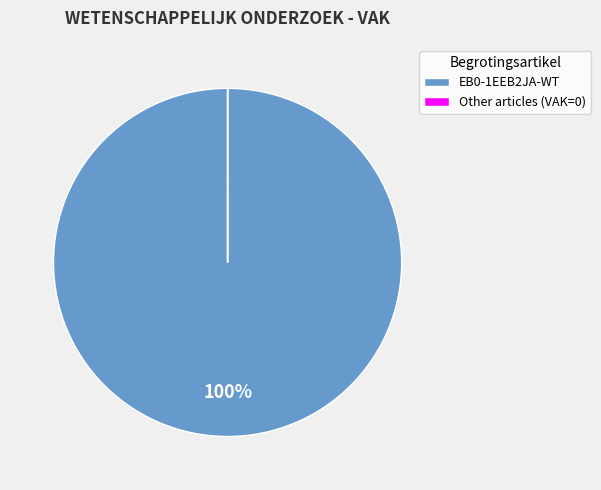

To the nearest percent, what is the average slice percentage?

50%